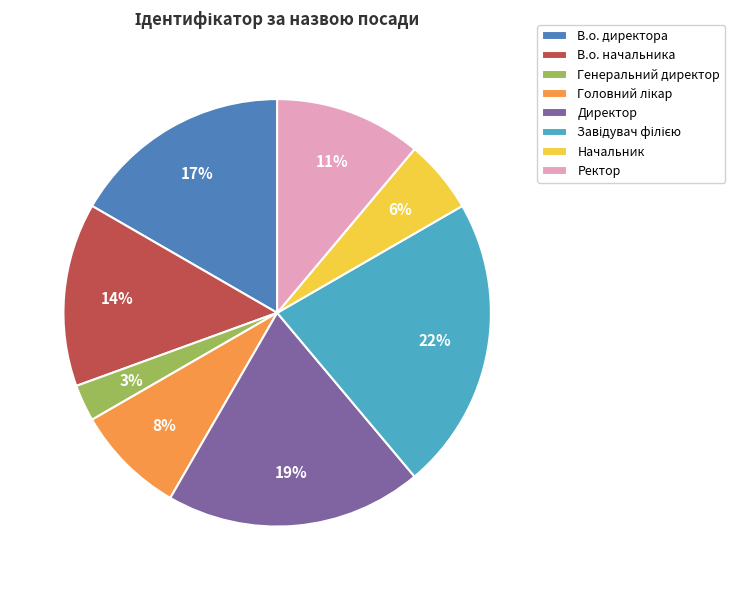

How many segments does this pie chart have?

8